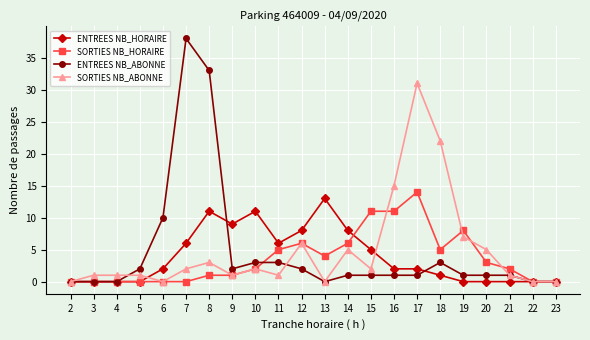

What is the value of the SORTIES NB_HORAIRE point at the 18th from the left?

8